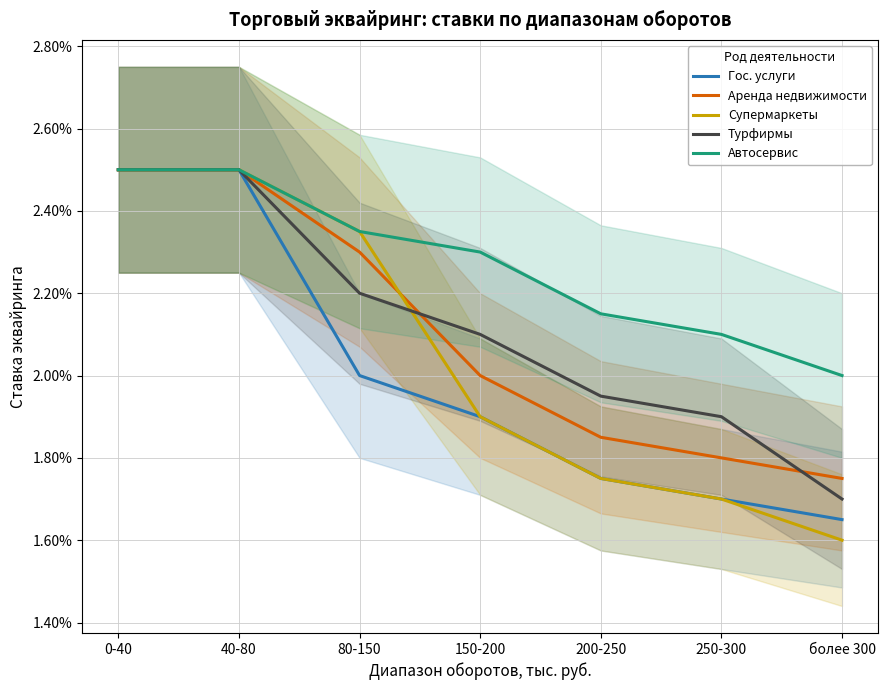

List the series in order of their peak value, highest first.

Гос. услуги, Аренда недвижимости, Супермаркеты, Турфирмы, Автосервис